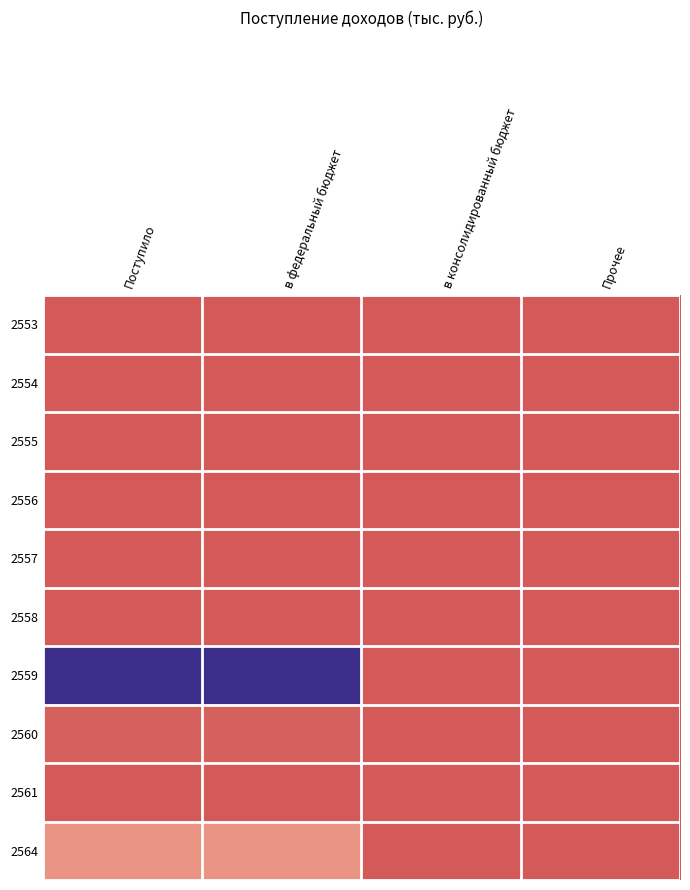

Rank the series at в федеральный бюджет from lowest to highest value.

2553, 2554, 2555, 2556, 2558, 2561, 2557, 2560, 2564, 2559